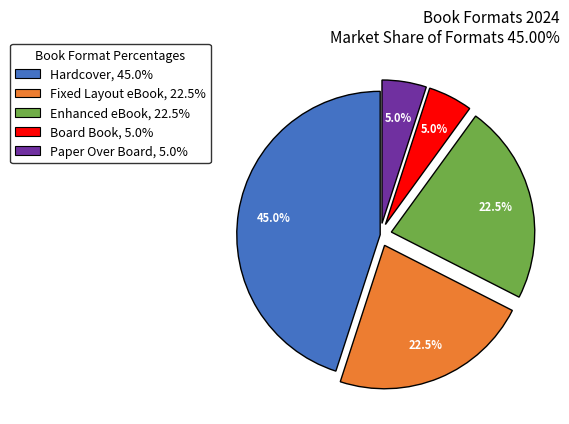

Which category has the biggest portion of the pie?

Hardcover, 45.0%